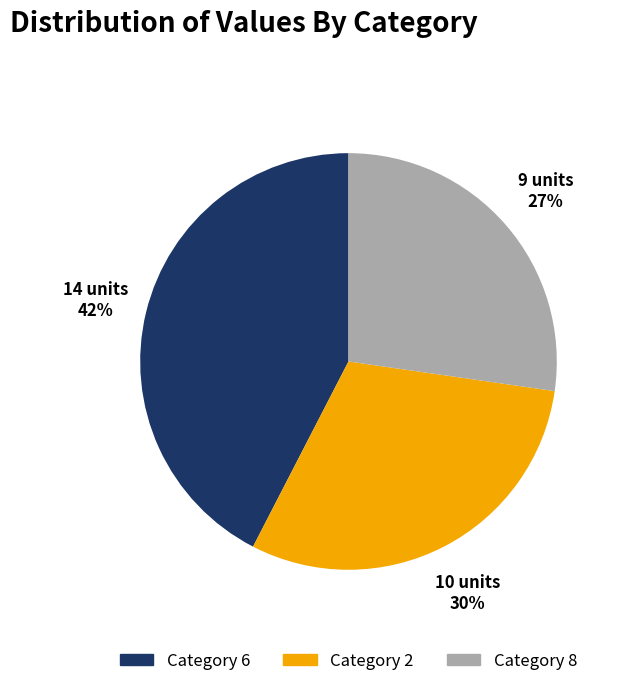

To the nearest percent, what is the average slice percentage?

33%